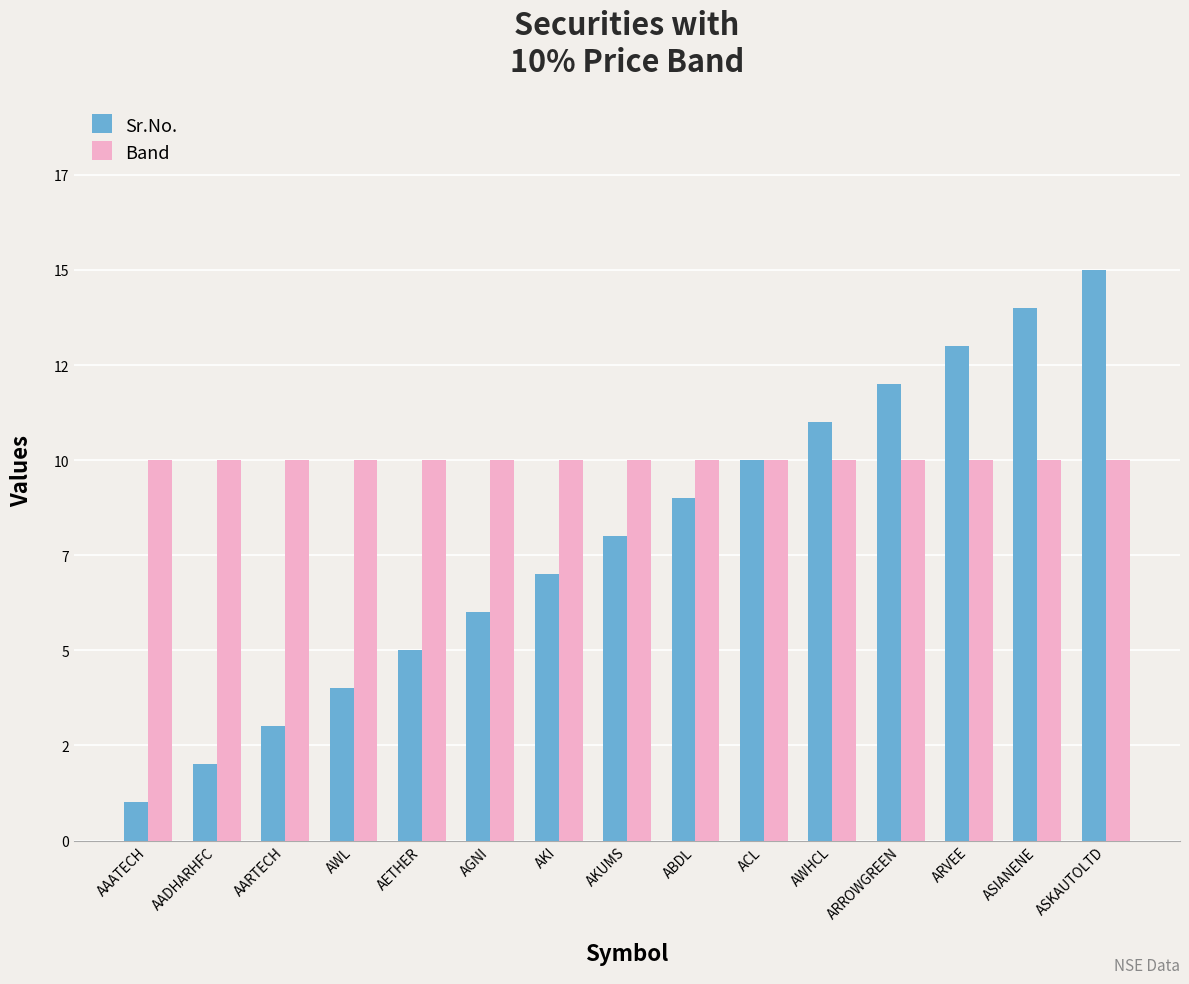

What is the value of the Band bar at the 1st from the left?

10